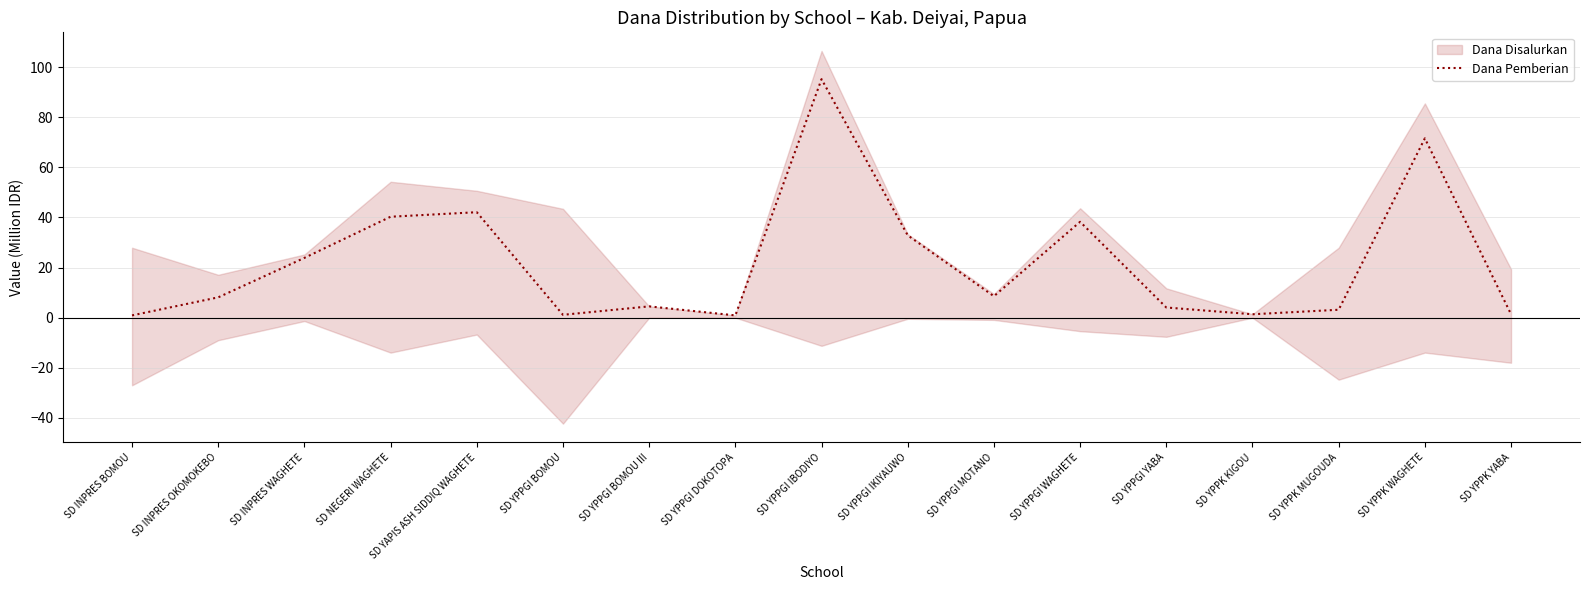

What is the ratio of the value at SD YPPGI BOMOU III to the value at SD YPPK KIGOU?

3.3